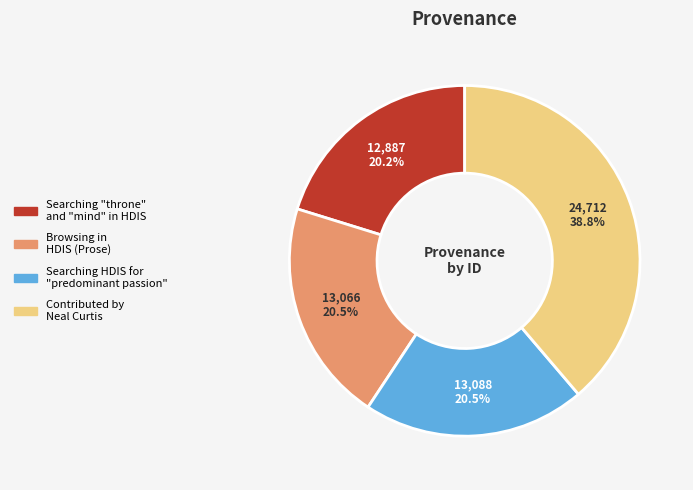

Does Contributed by Neal Curtis account for over 50% of the chart?

No